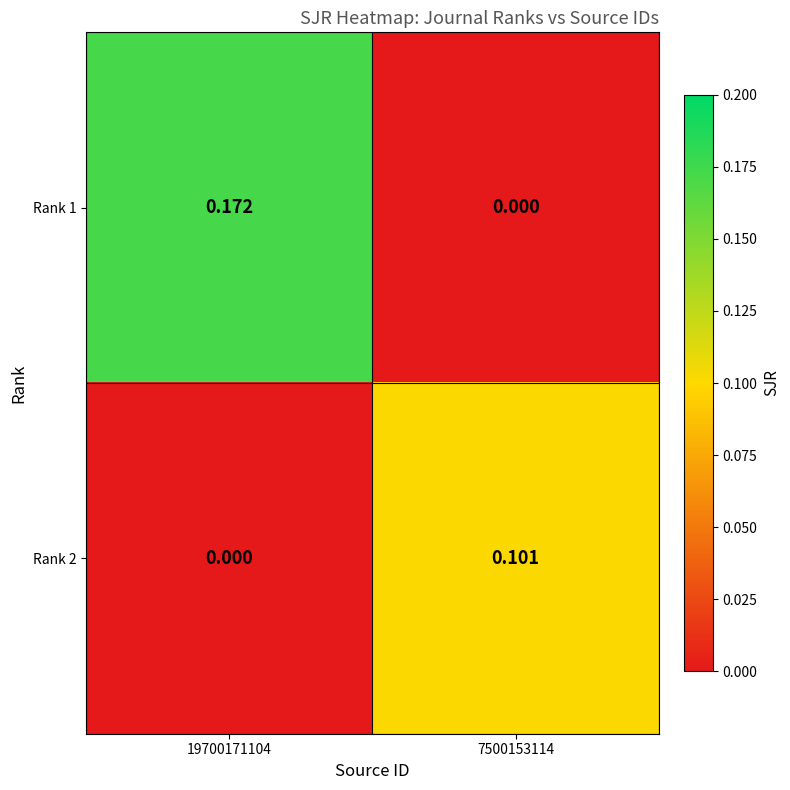

Count the number of categories in the chart.

2